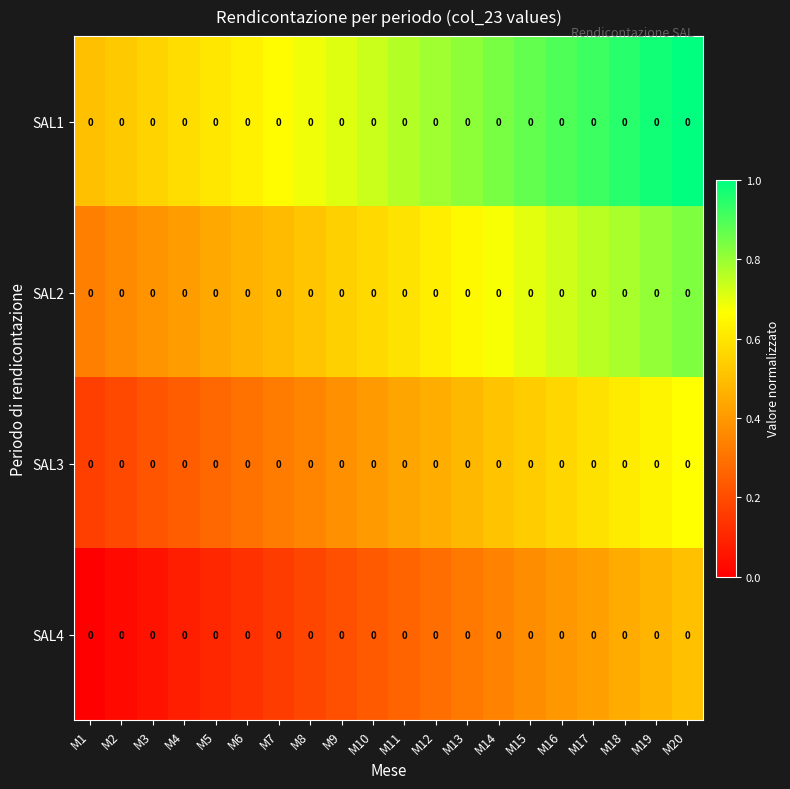

Which category has the highest value across all series?

M20